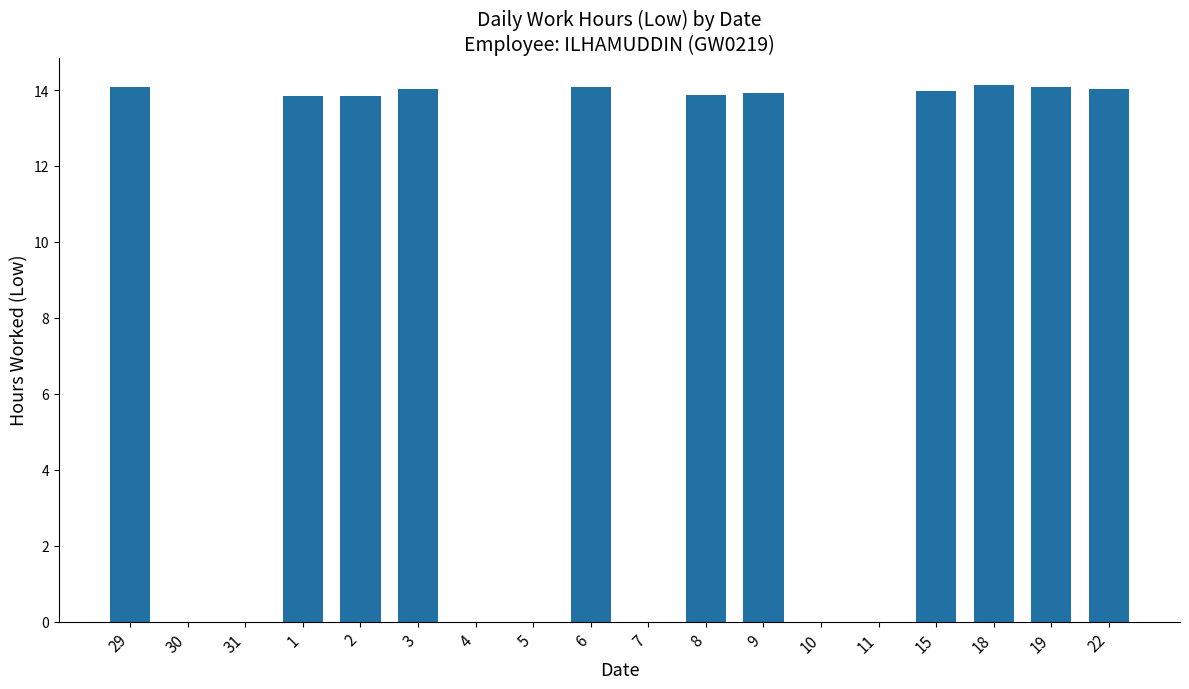

Are the bars horizontal?

No